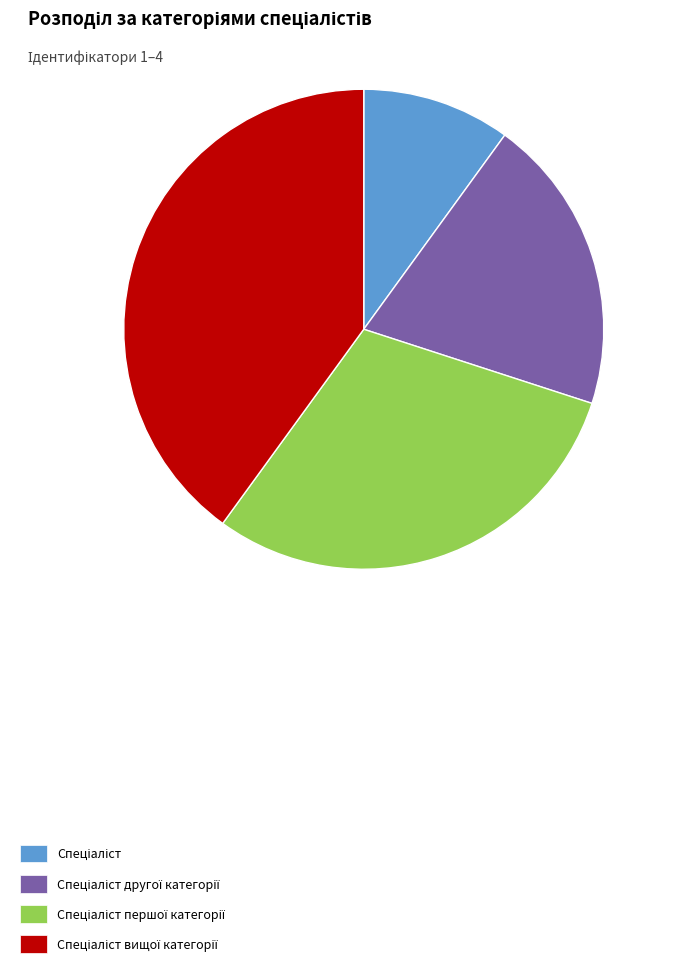

Does any single category account for the majority?

No